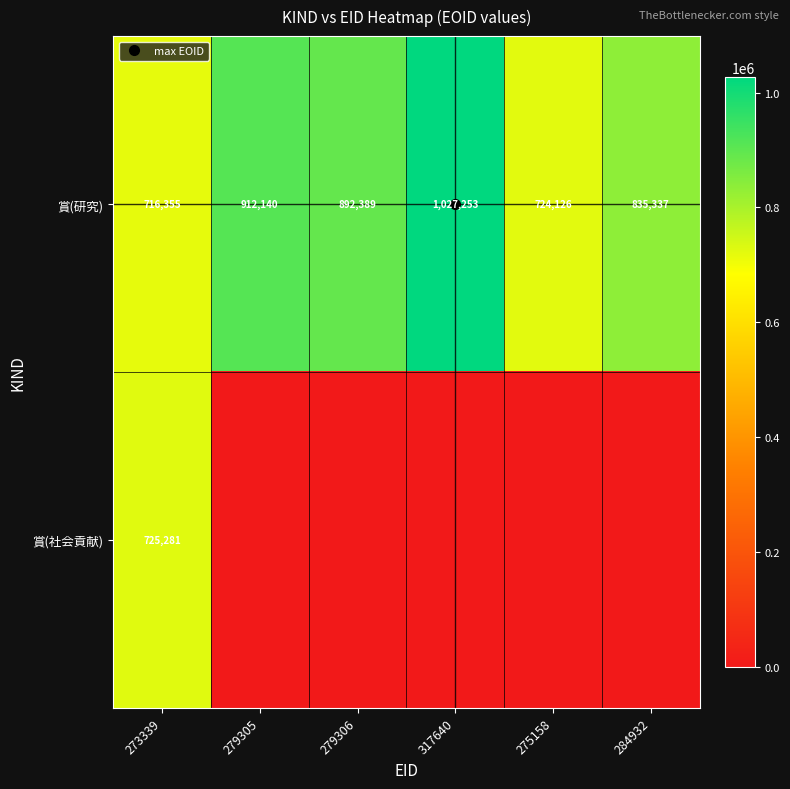

Read the 賞(研究) value at 275158.

724126